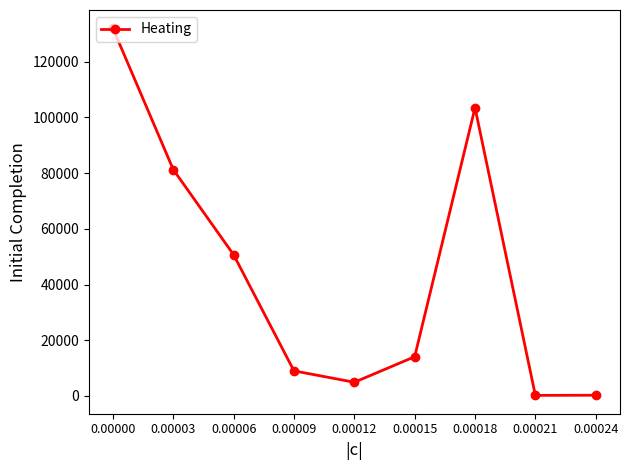

What is the maximum value shown in the chart?

131967